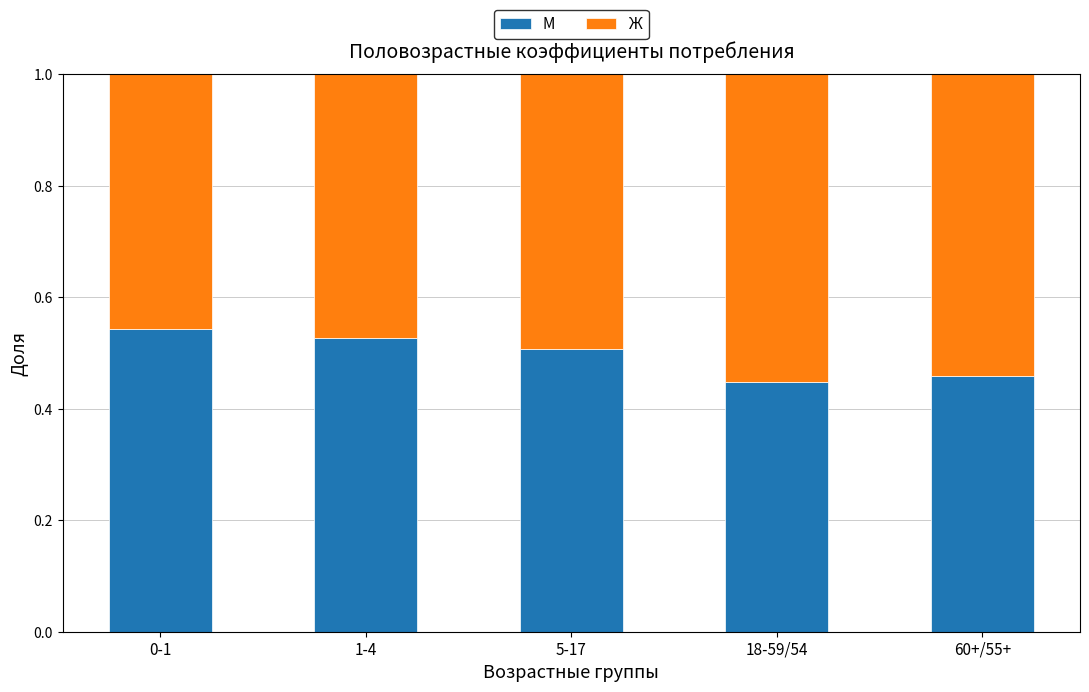

What is the total value across all series at 0-1?

1.0